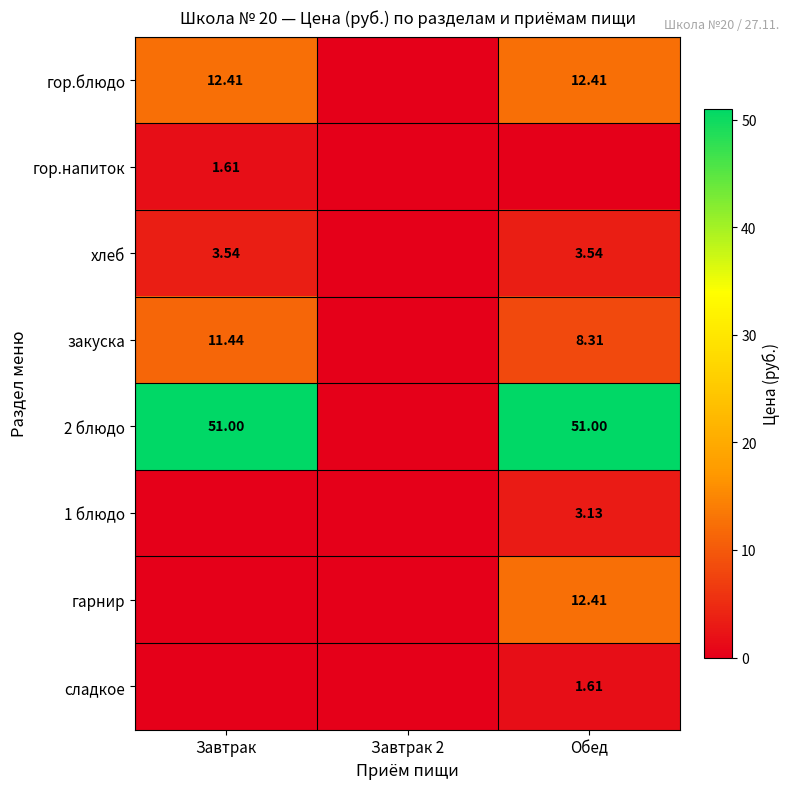

At how many categories does at least one series exceed 13?

2